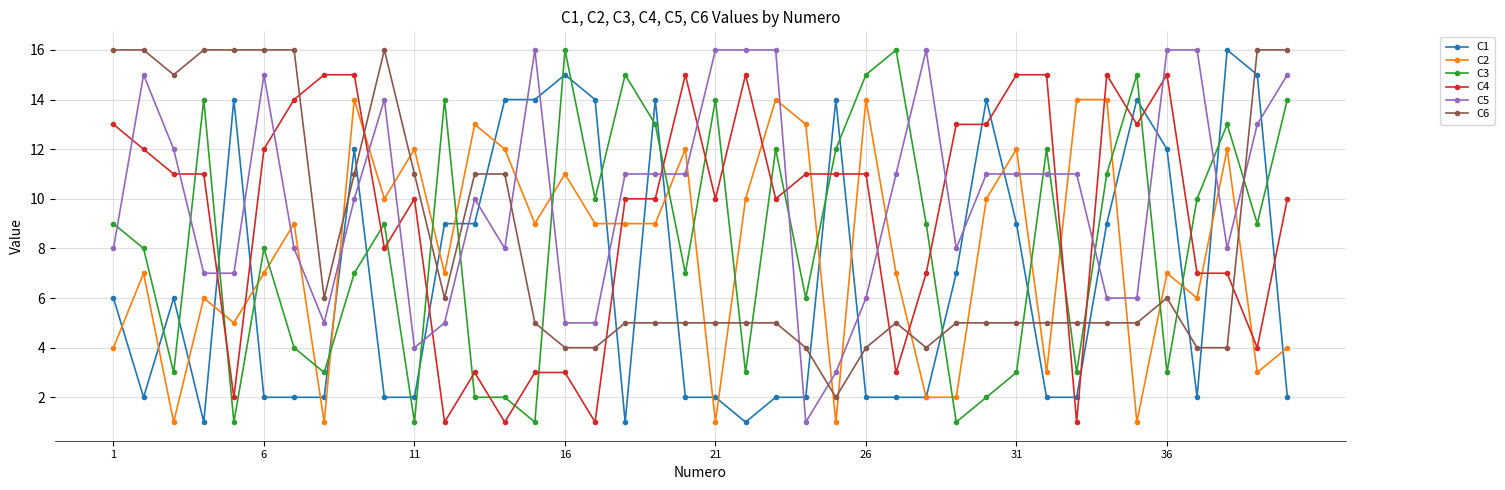

What is the maximum value shown in the chart?

16